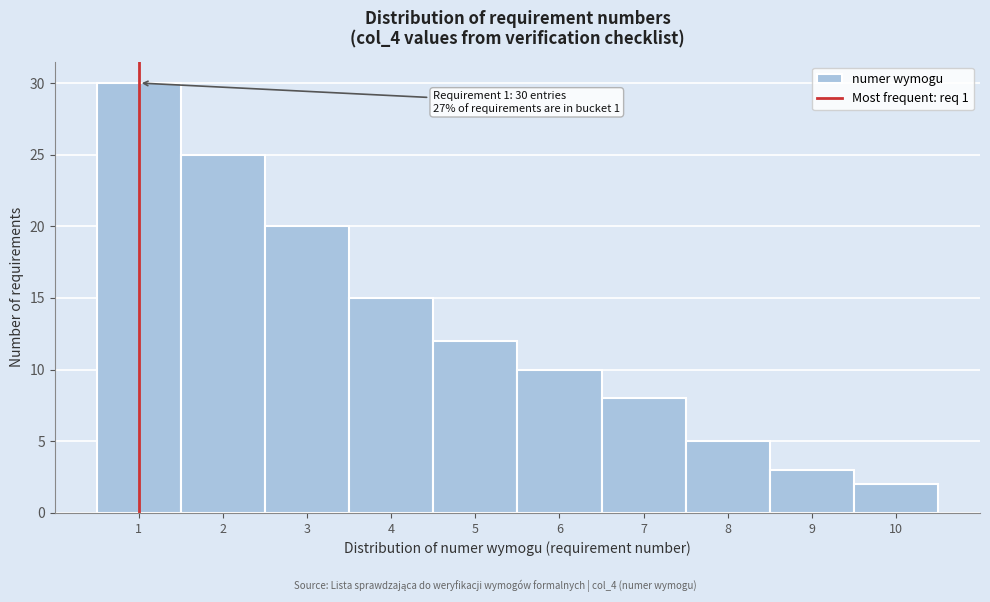

Which range on the x-axis has the tallest bar?

0.5 to 1.5